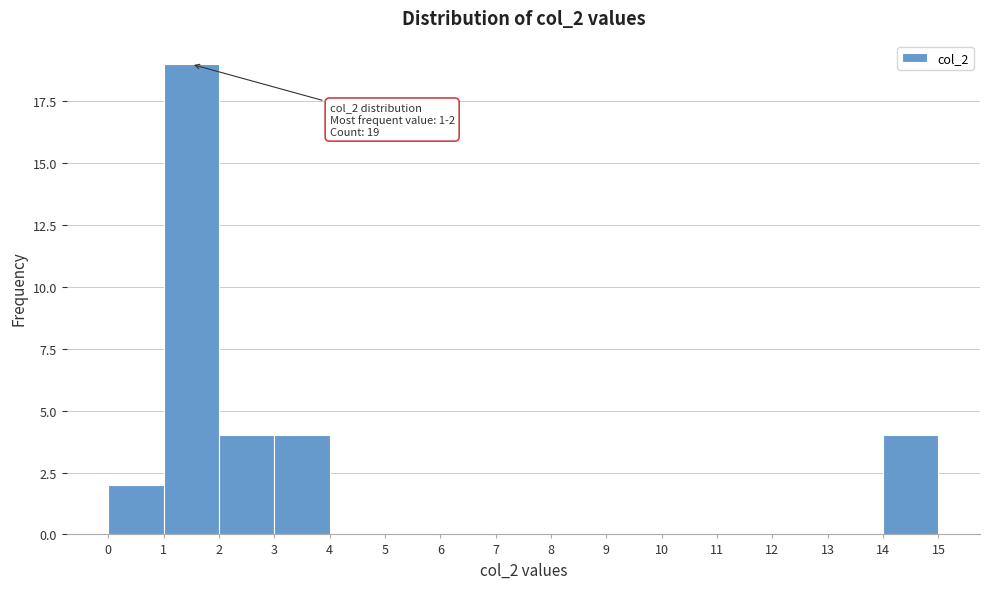

Which range on the x-axis has the tallest bar?

1 to 2